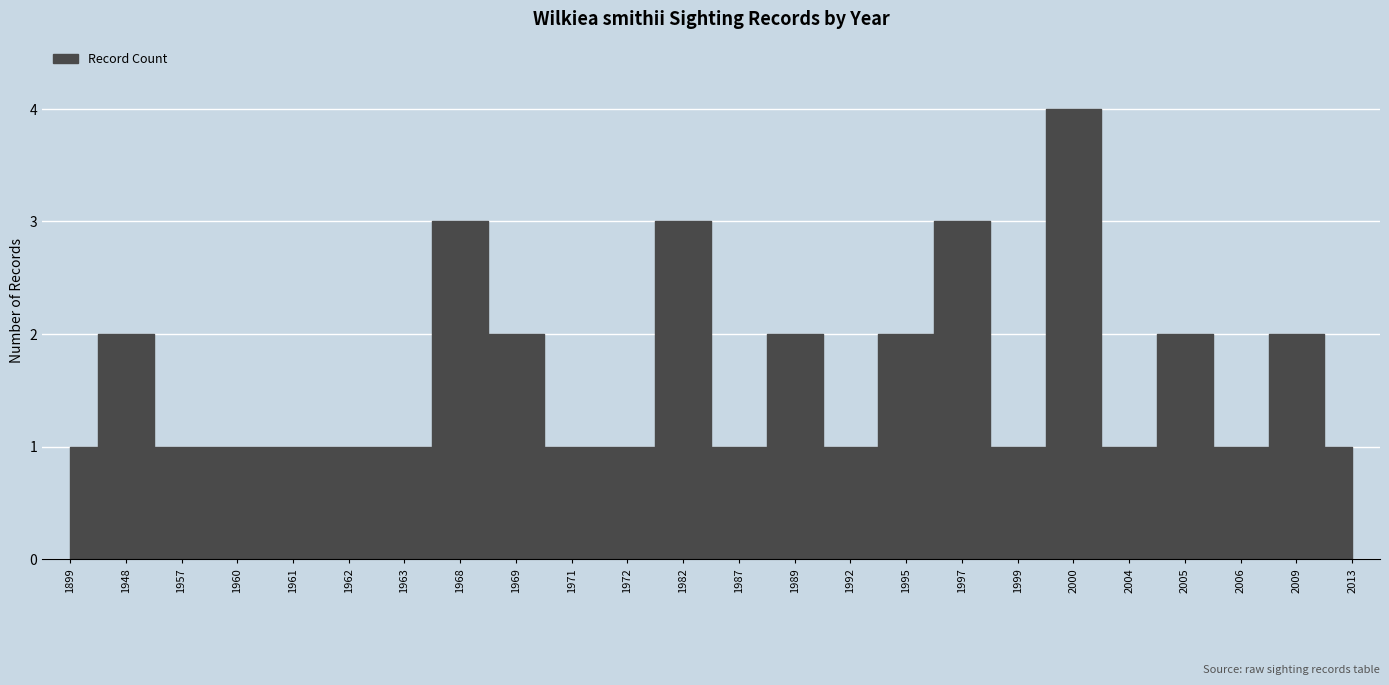

How many lines are shown in the chart?

1